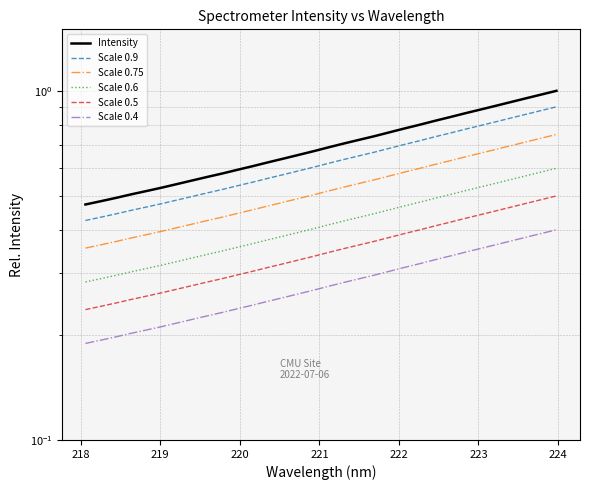

What is the difference between the maximum and second lowest values in the Scale 0.4 series?

0.2